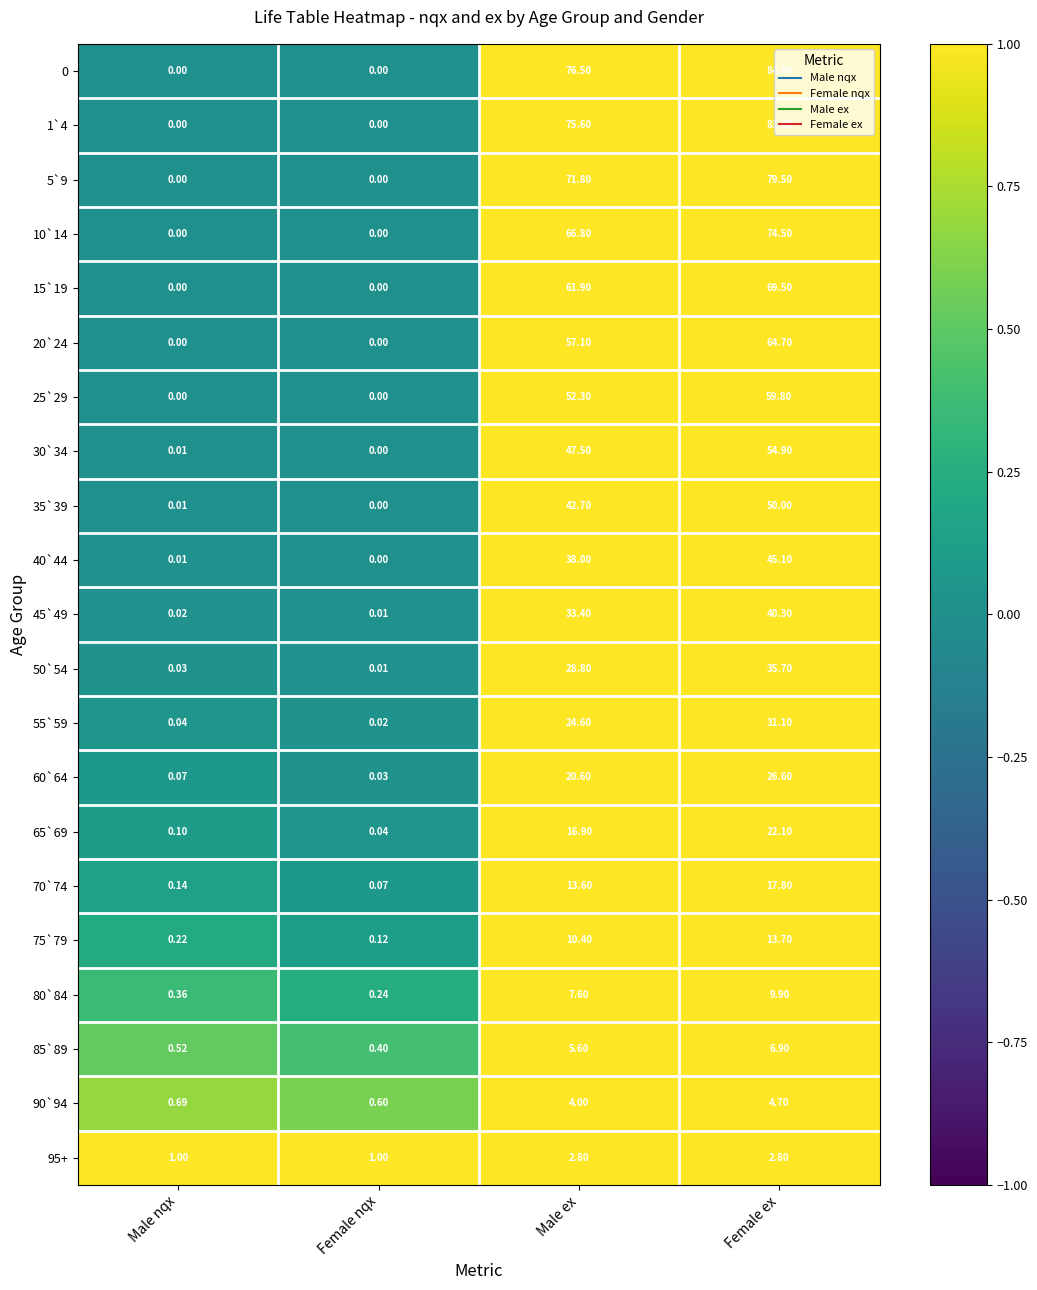

Where does the 45`49 series first go above 33?

Male ex